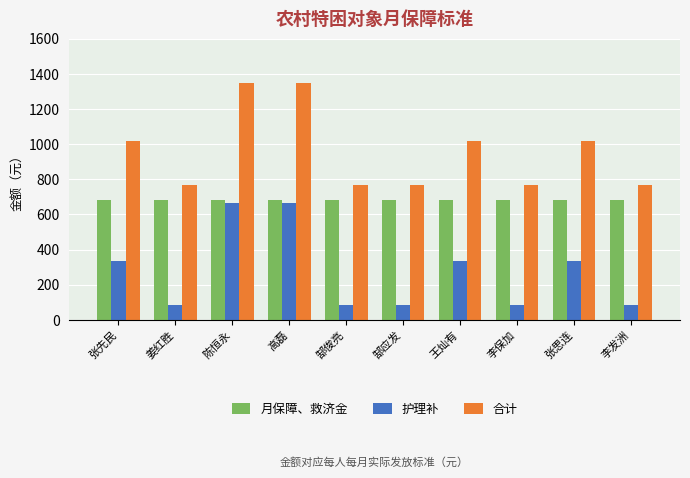

How many data points does each series have?

10